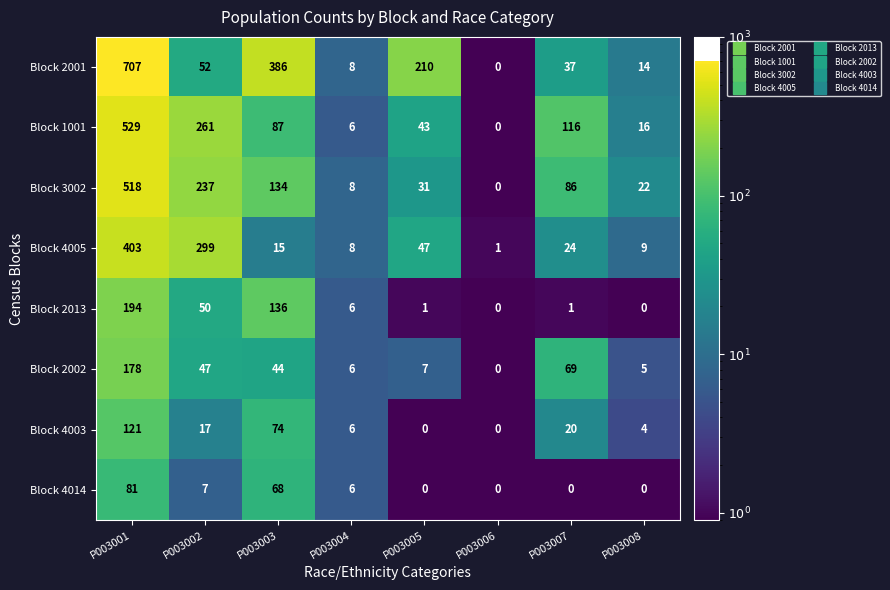

At which category does the chart reach its peak across all series?

P003001